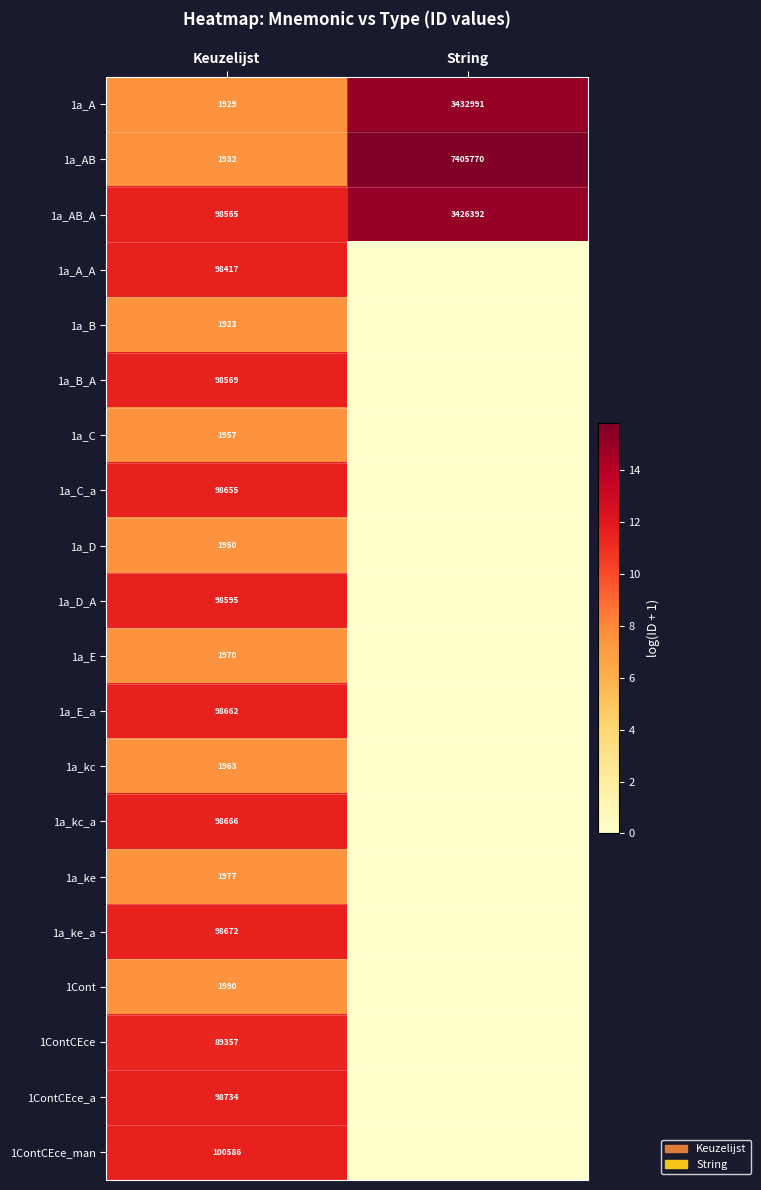

What is the sum of all 1a_AB values?

7407702